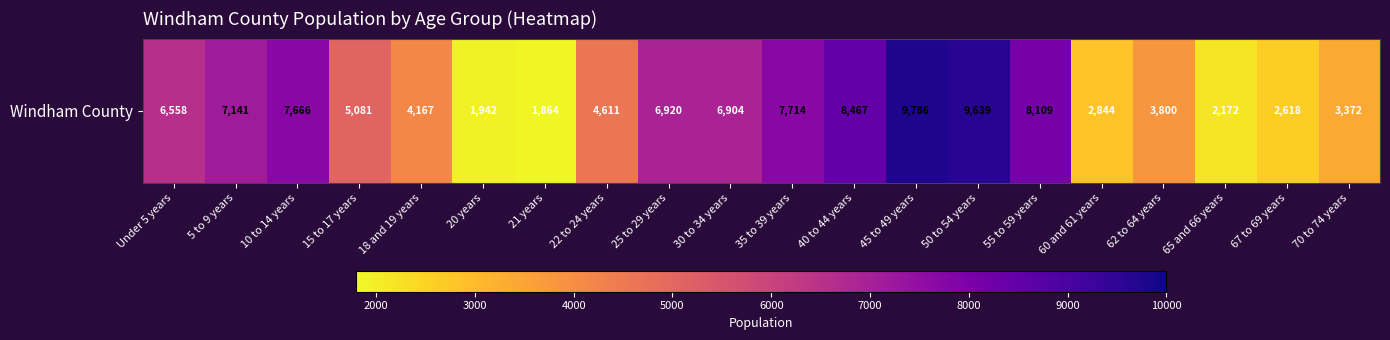

Which has a higher value, 18 and 19 years or 20 years?

18 and 19 years